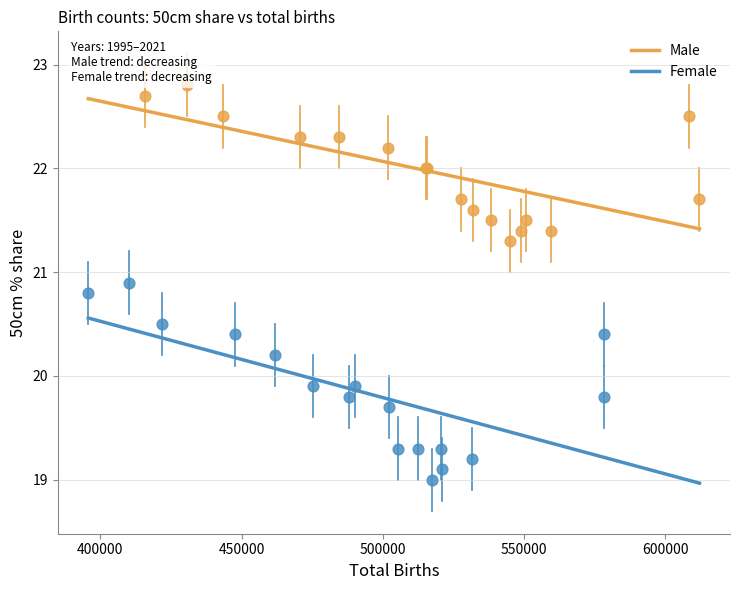

Which series reaches the maximum Y coordinate?

Male